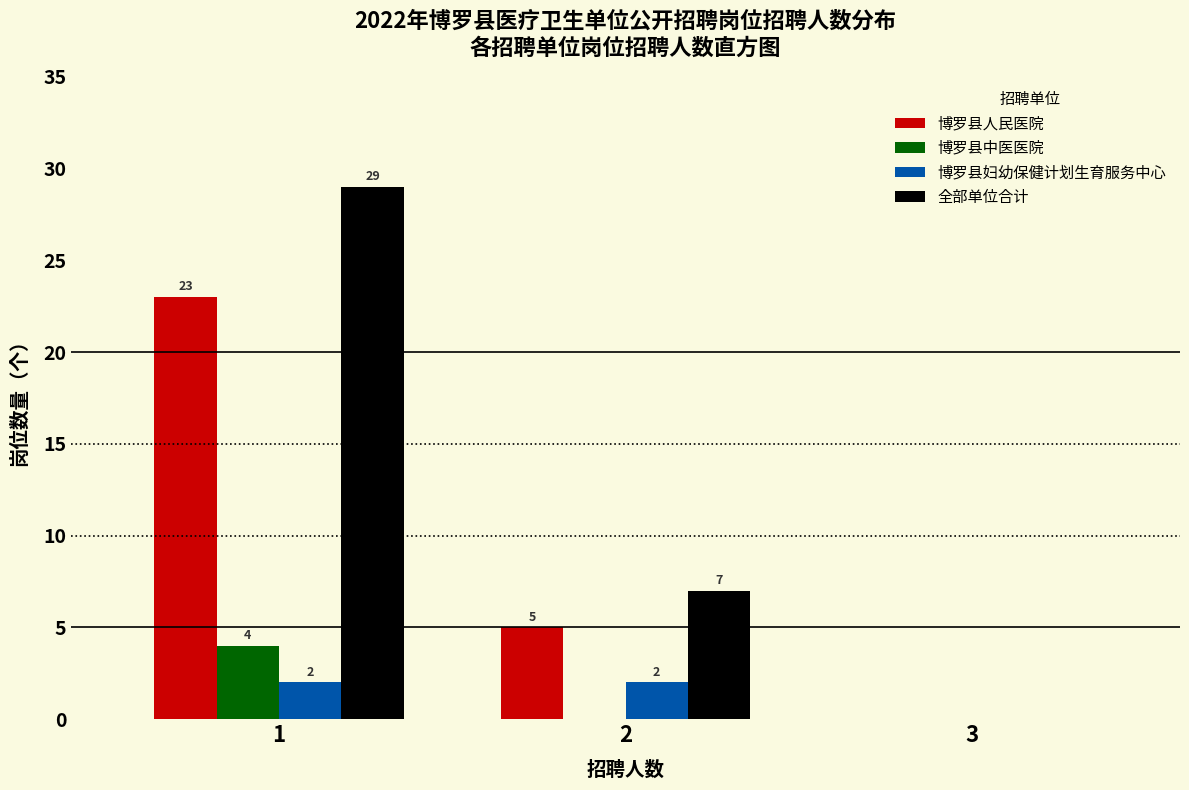

What is the sum of all 博罗县中医医院 values?

4